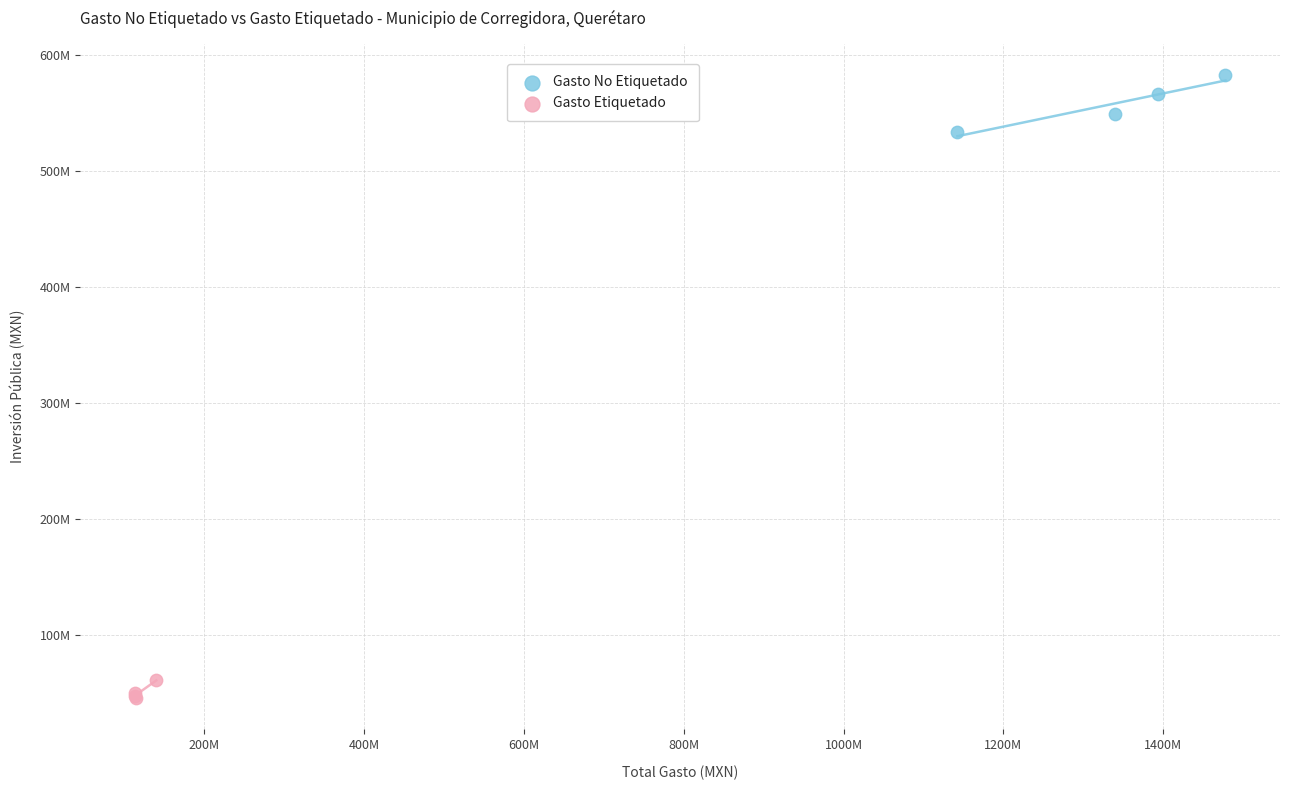

Which series contains the lowest Y value?

Gasto Etiquetado